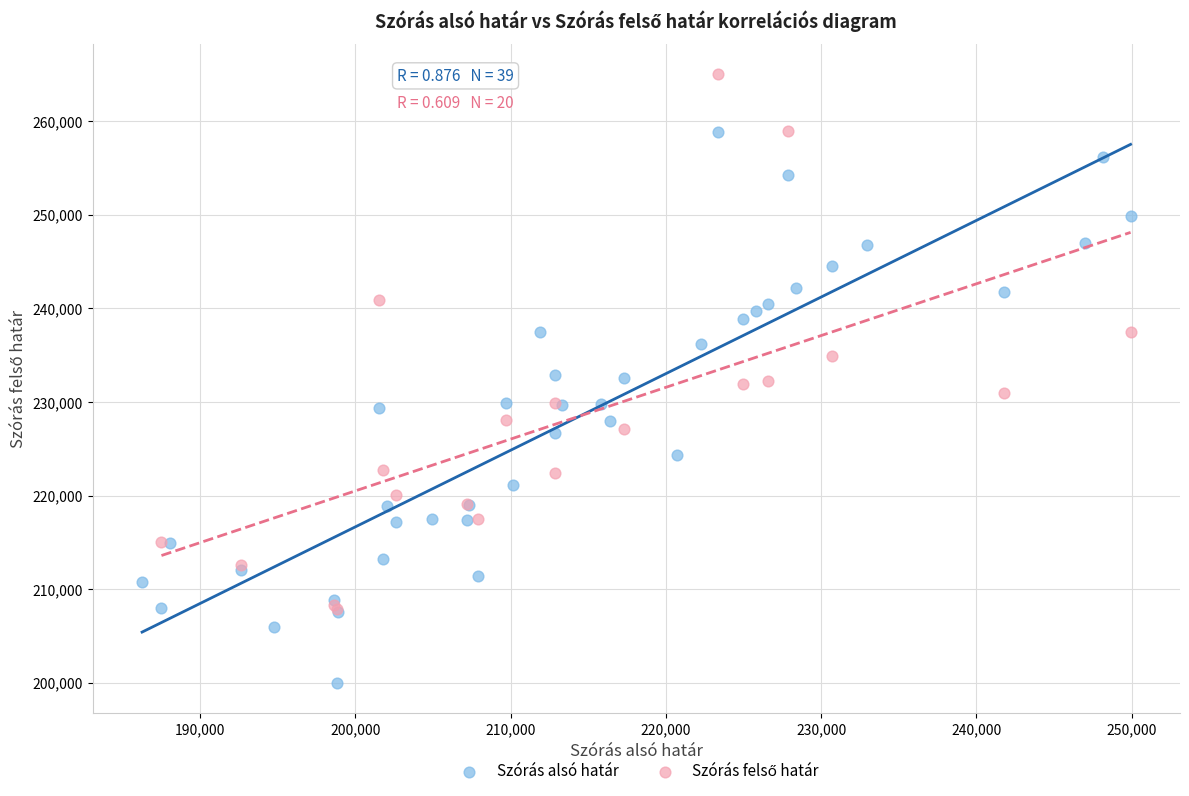

Which series reaches the minimum Y coordinate?

Szórás alsó határ